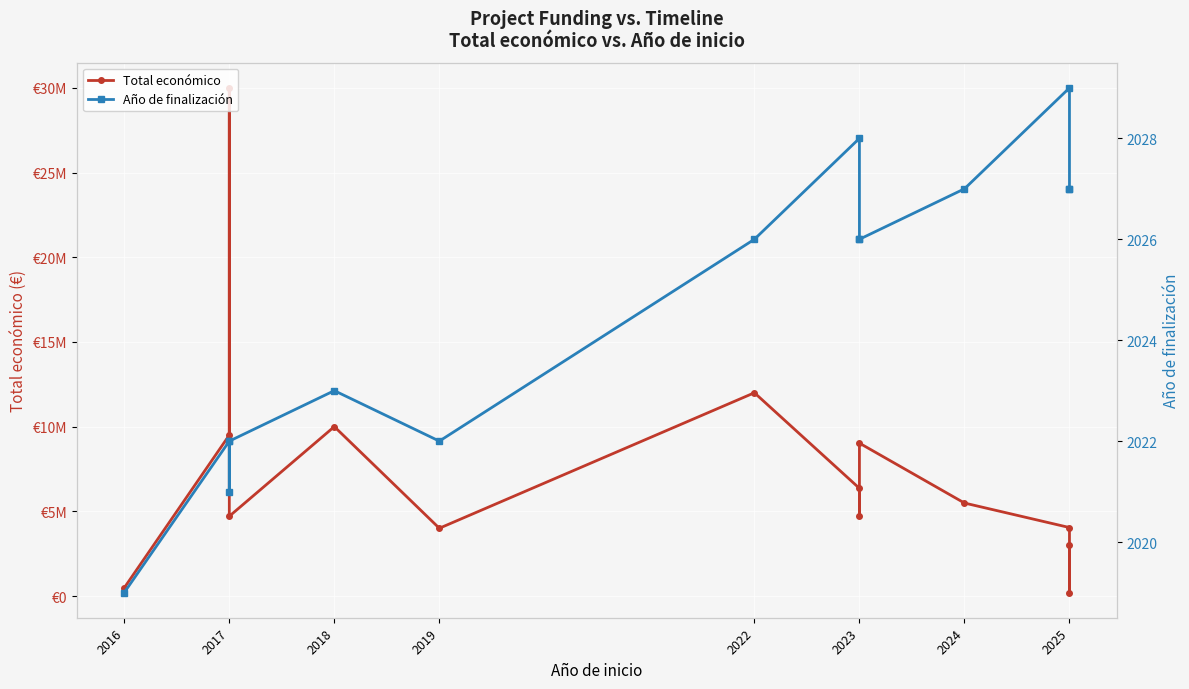

What is the value of the Total económico point at the 4th from the left?

4708841